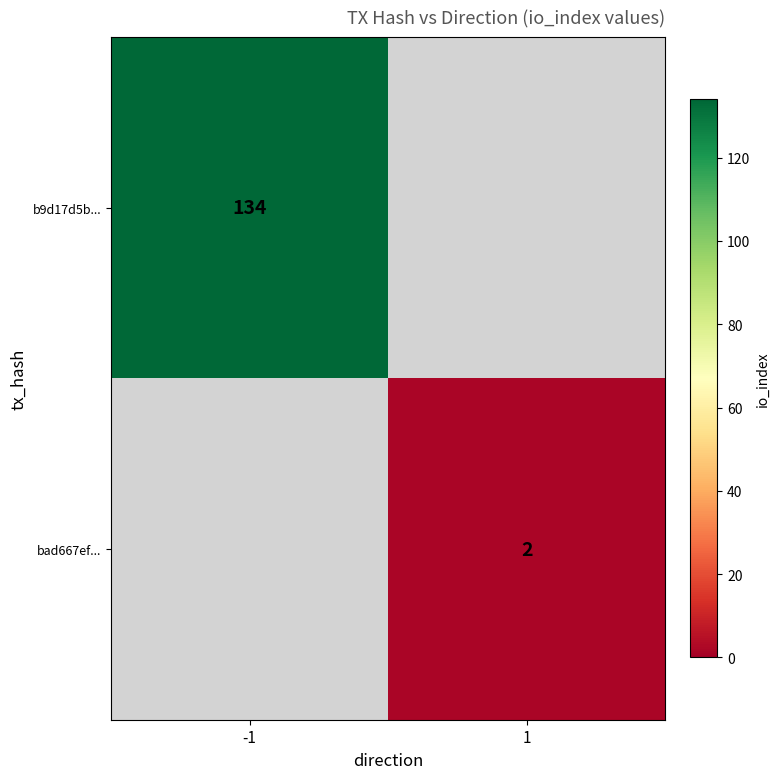

Which has a higher value, 1 or -1?

-1